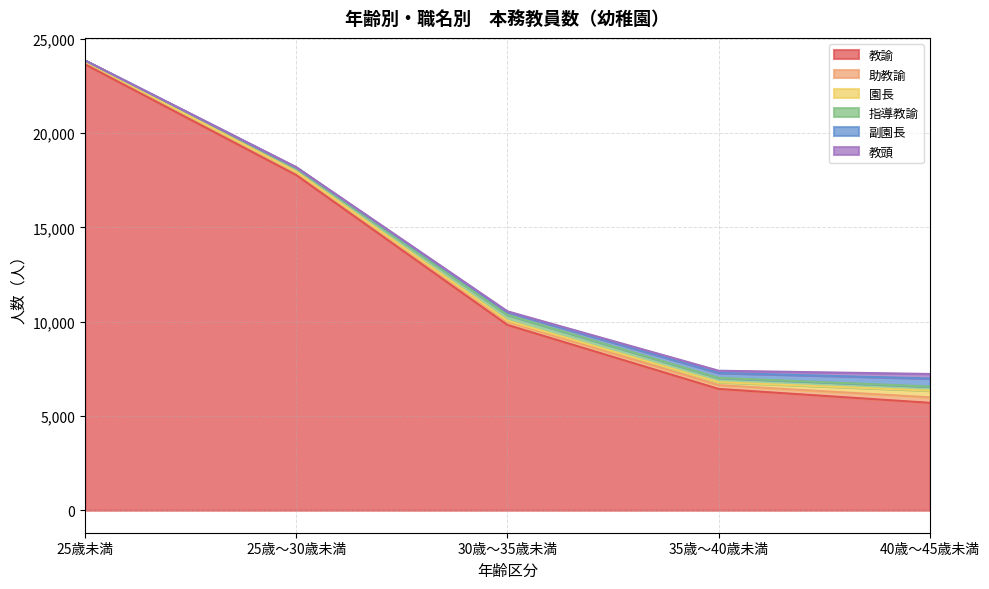

True or false: 指導教諭 and 教諭 cross at least once.

False